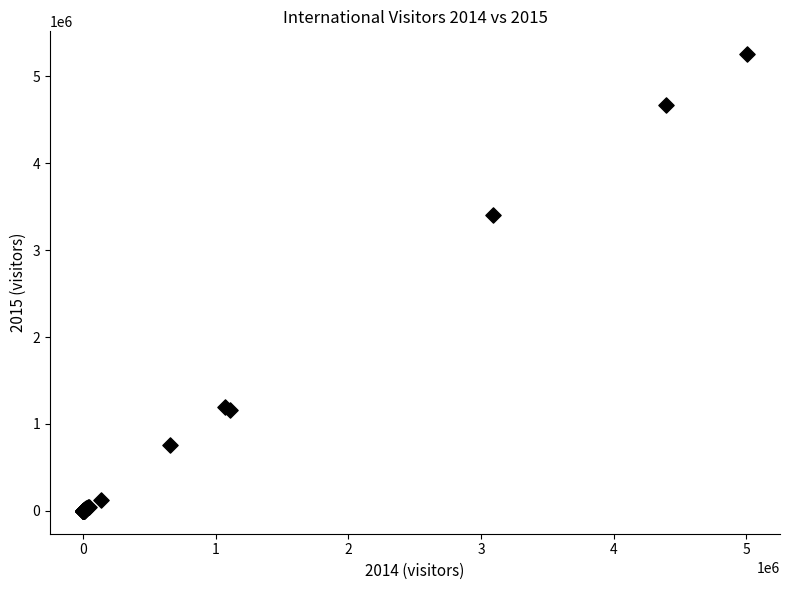

What Y value in the scatter plot is closest to 2628000?

3403486